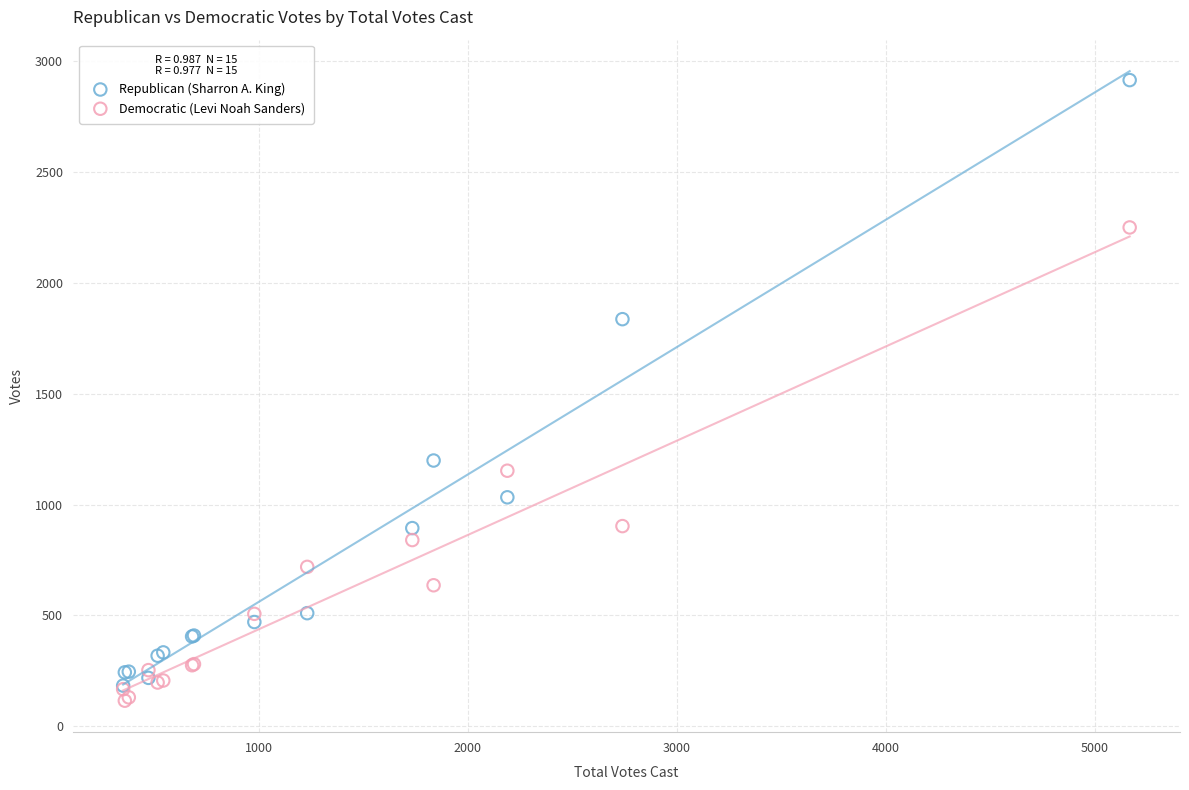

In the Republican (Sharron A. King) series, what Y value is closest to 1549?

1837